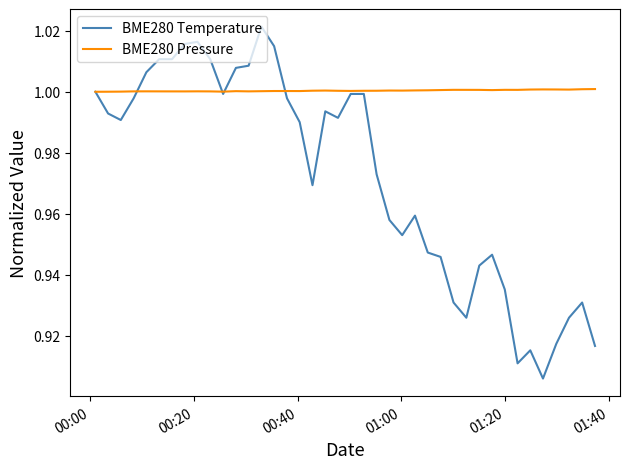

List the series in order of their overall mean, lowest first.

BME280 Temperature, BME280 Pressure